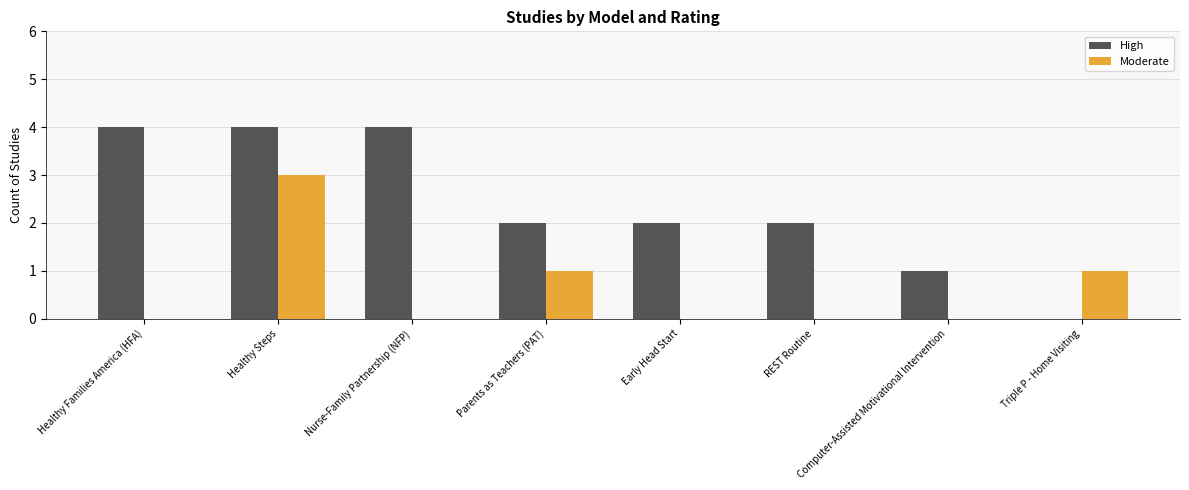

What is the spread (max minus min) of values at Parents as Teachers (PAT)?

1